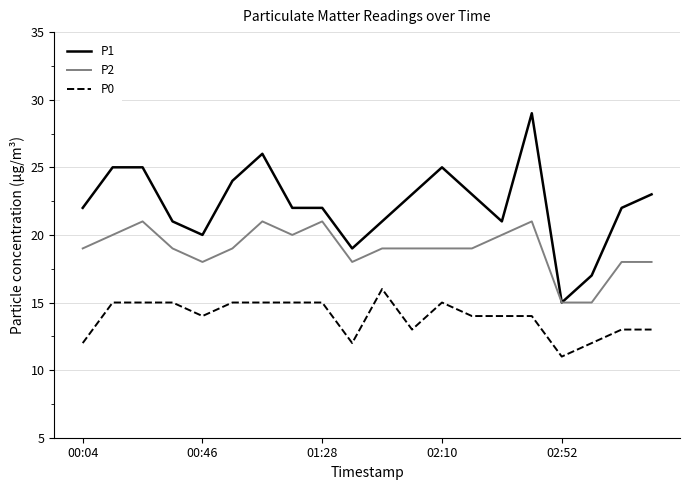

Rank the series by their average value, from lowest to highest.

P0, P2, P1